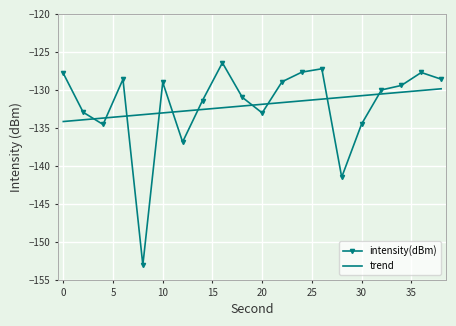

What is the lowest value of the trend series?

-134.2